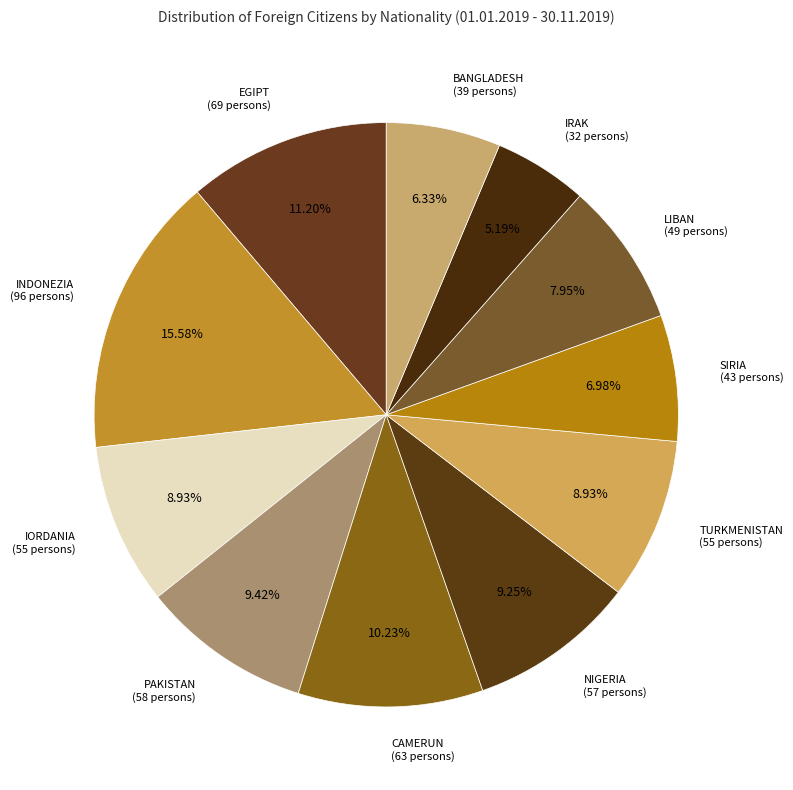

Which category has the biggest portion of the pie?

INDONEZIA